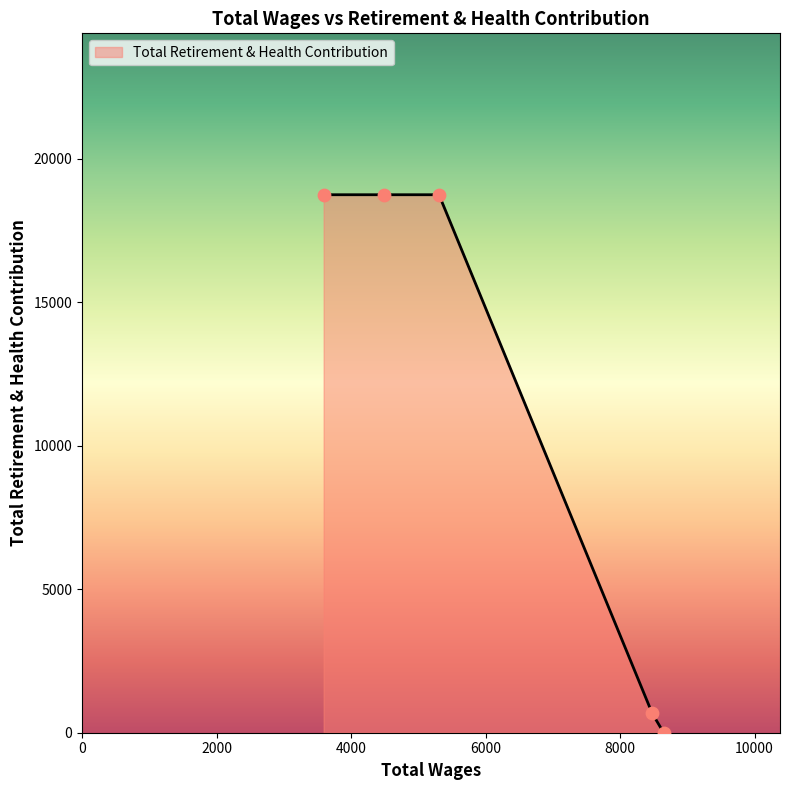

What is the sum of all values?

56922